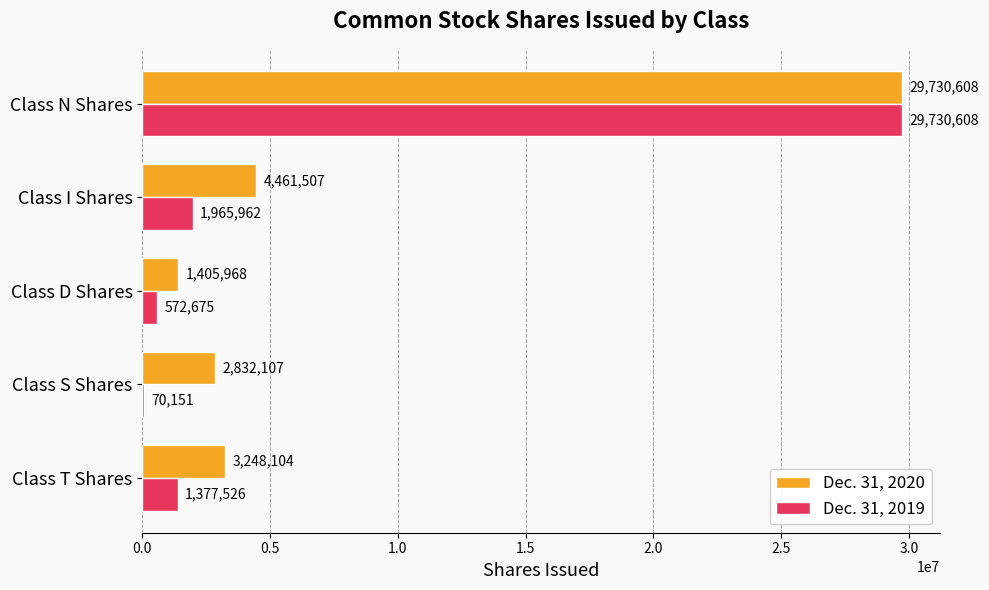

What is the sum of all Dec. 31, 2019 values?

33716922